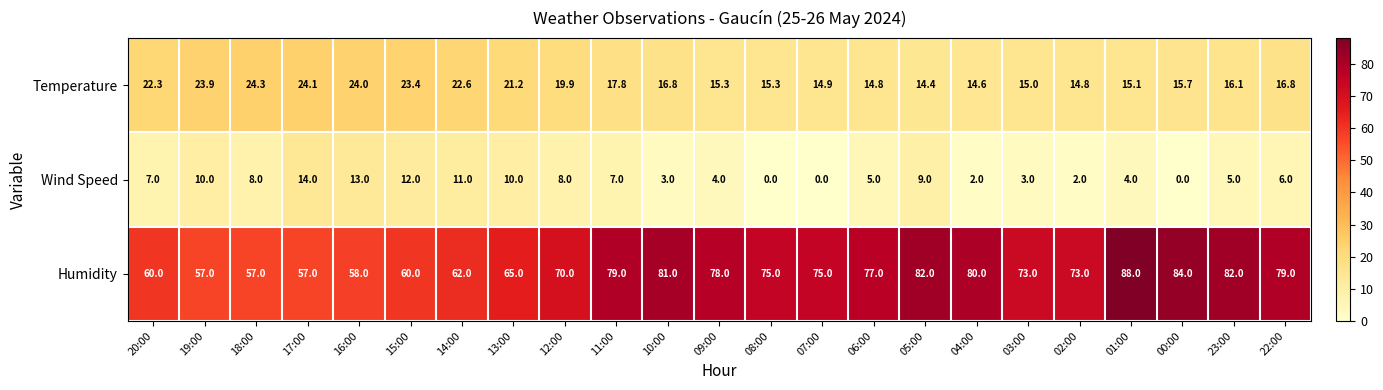

Which series has the largest total across all categories?

Humidity